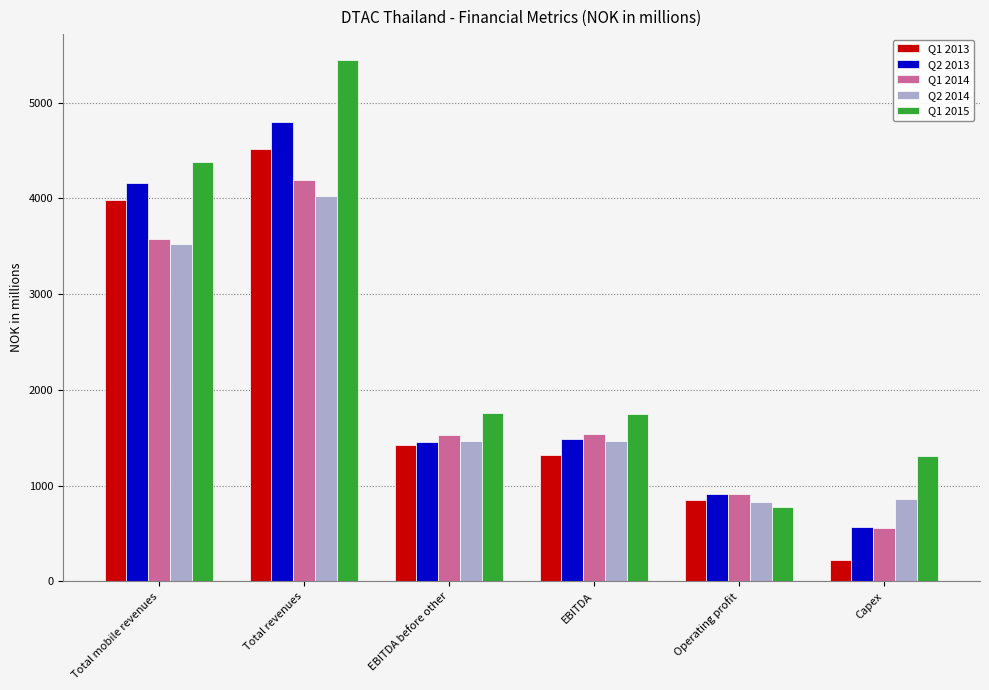

What are all the series names shown in the legend?

Q1 2013, Q2 2013, Q1 2014, Q2 2014, Q1 2015